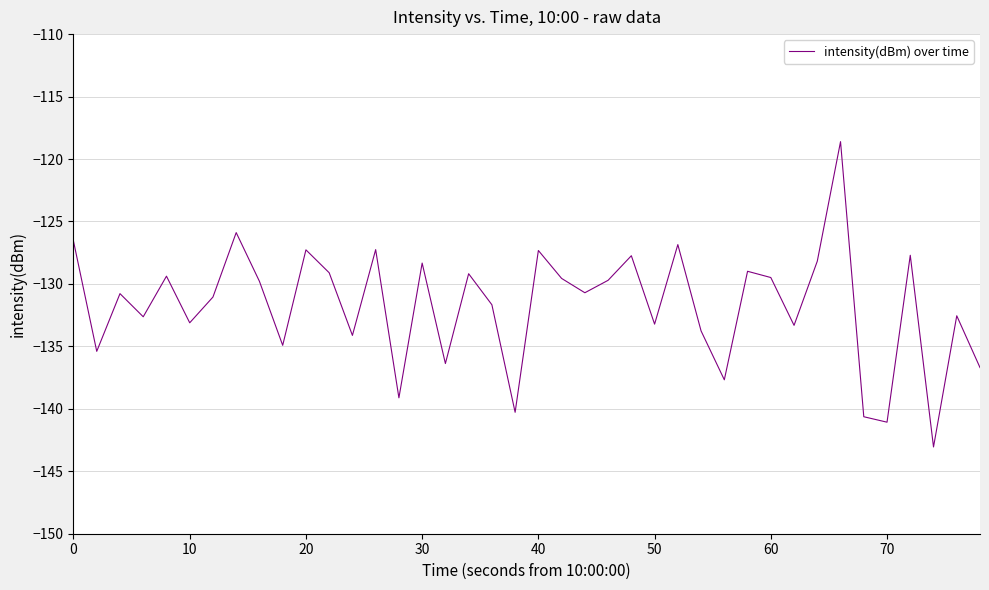

What is the smallest value displayed?

-143.1